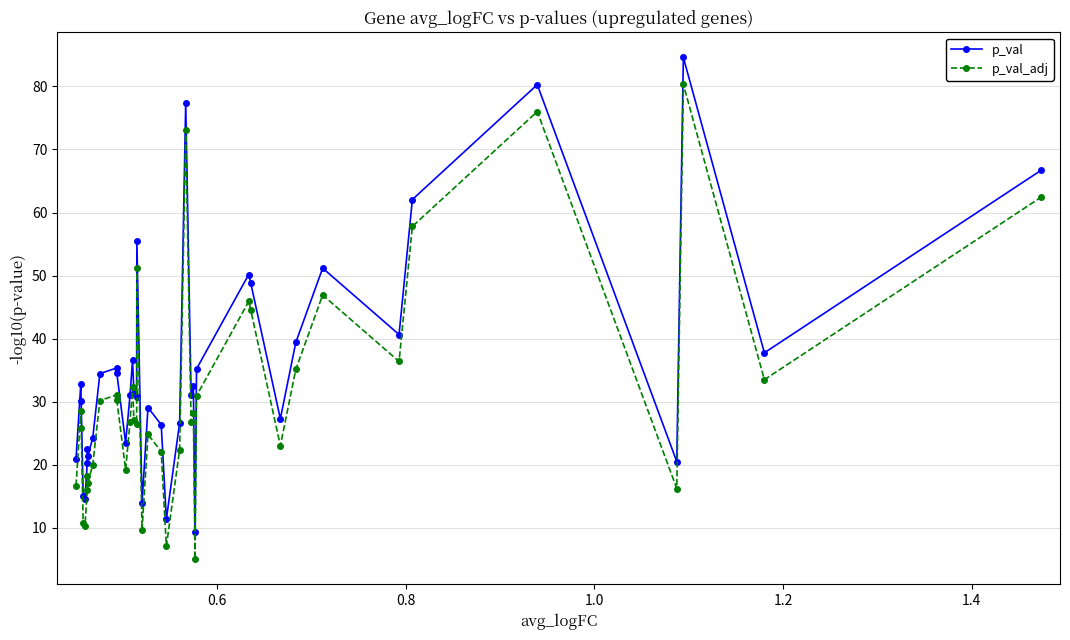

True or false: p_val_adj and p_val cross at least once.

False